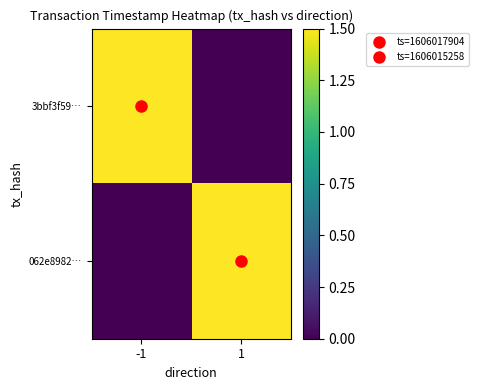

Rank the series by their maximum value, from lowest to highest.

062e8982…, 3bbf3f59…